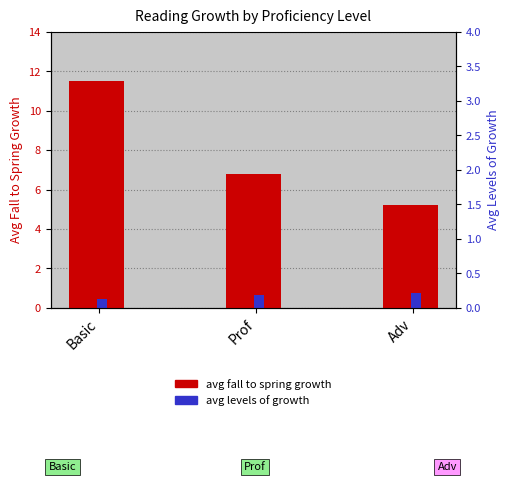

Reading left to right, extract all data points from this chart.

Avg Fall to Spring Growth: Basic=11.5	Prof=6.8	Adv=5.2
Avg Levels of Growth: Basic=0.5	Prof=0.7	Adv=0.8